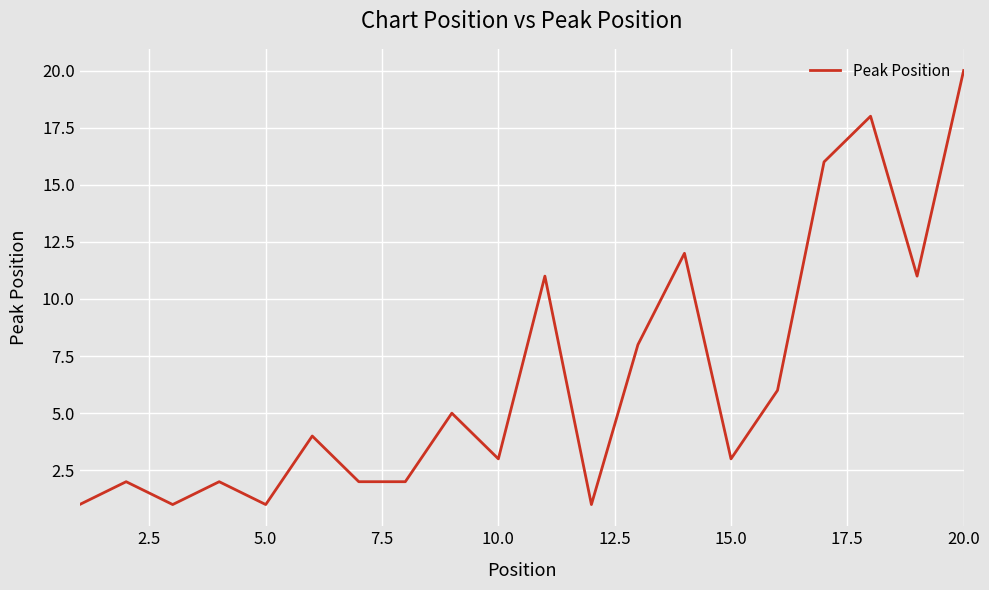

What is the maximum value shown in the chart?

20